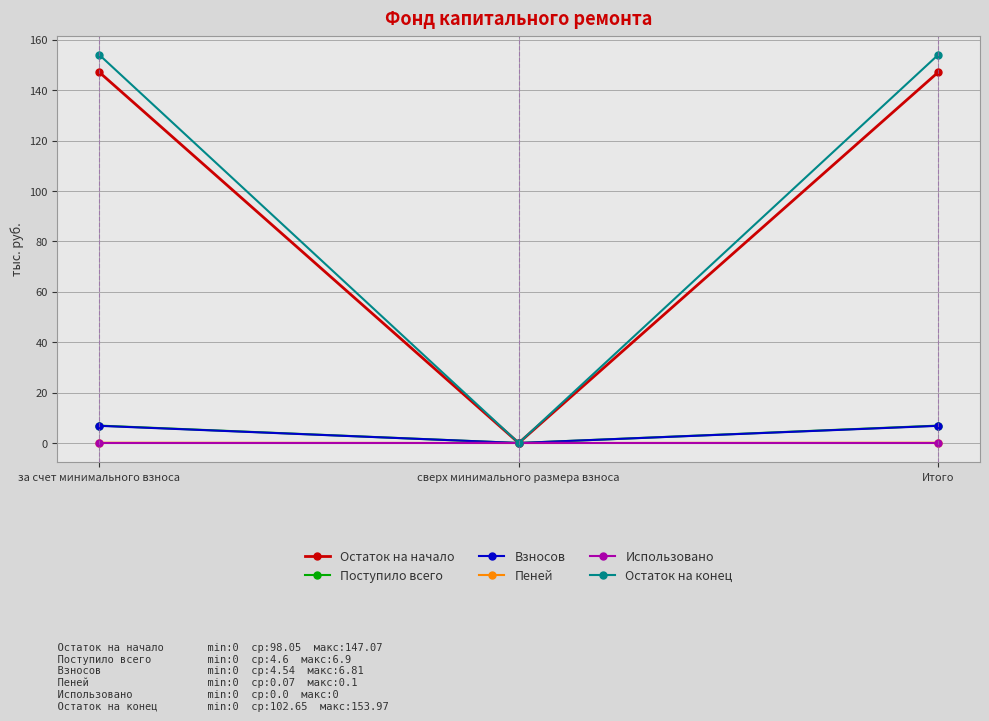

How many Взносов values are between 0 and 6?

1